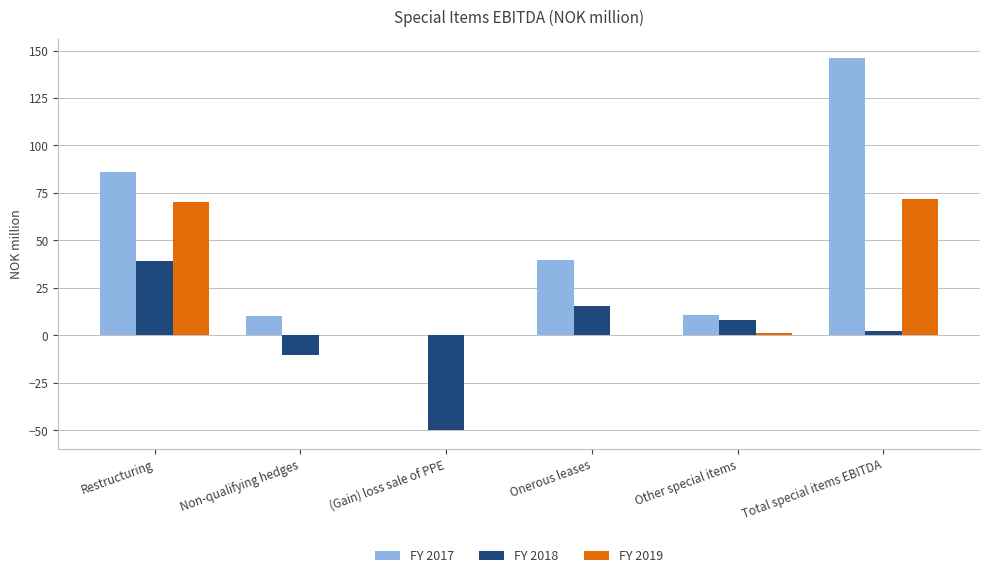

At which category is the sum across all series the highest?

Total special items EBITDA